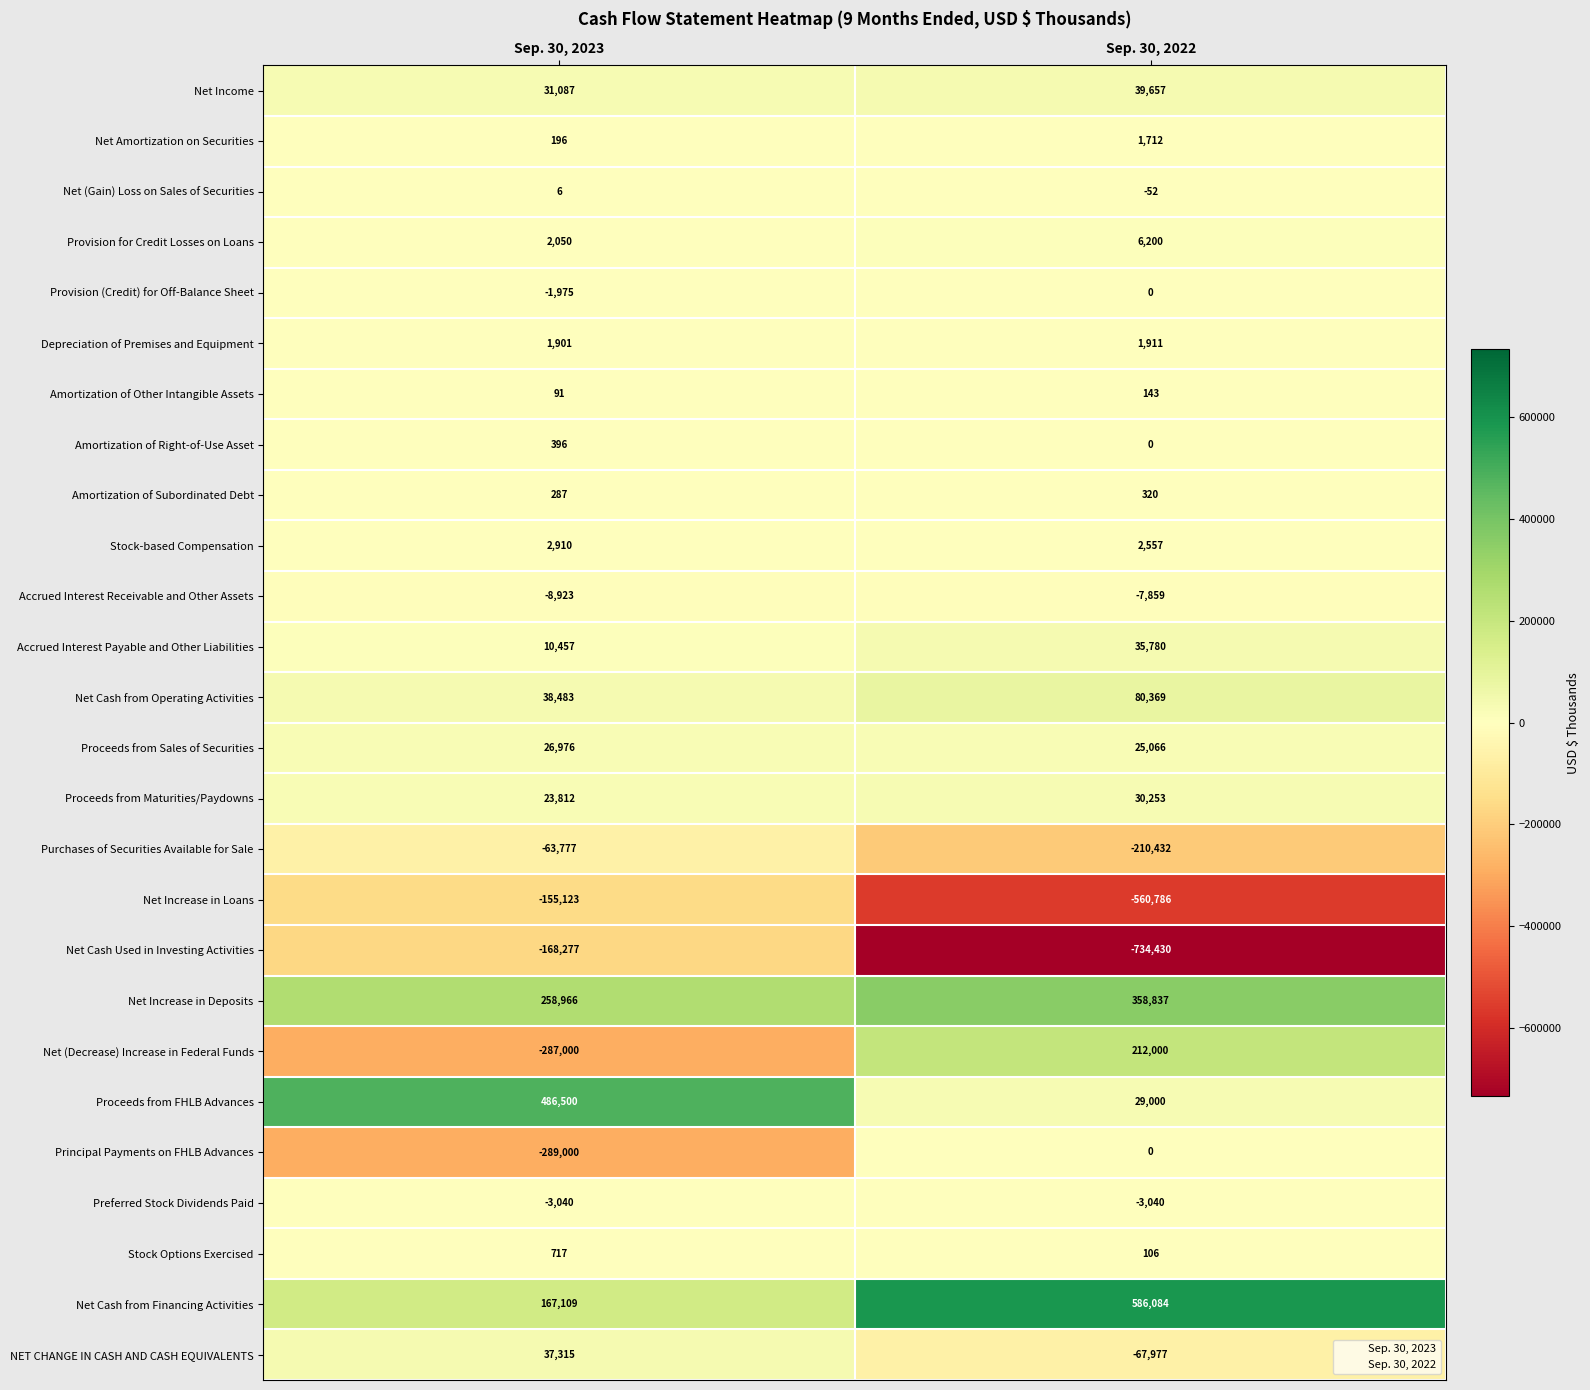

Which series changed the most between Sep. 30, 2023 and Sep. 30, 2022?

Net Cash Used in Investing Activities